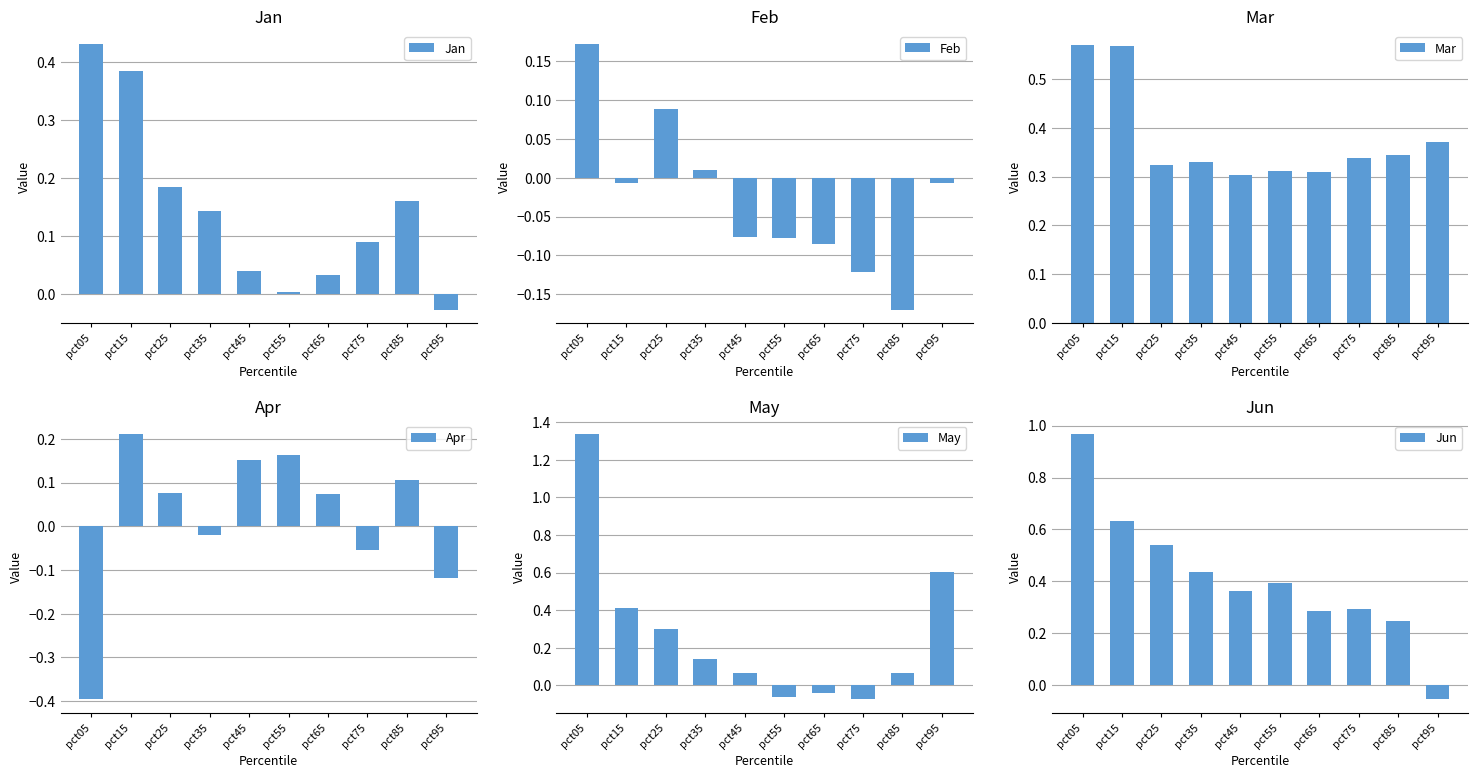

What is the total value across all series at pct45?

0.8